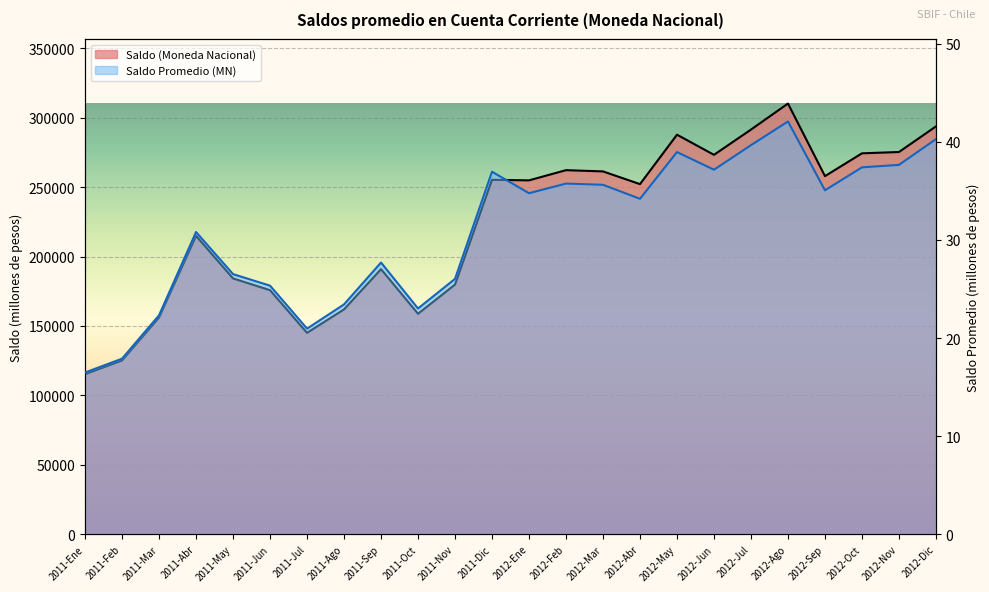

Reading right to left, transcribe all the data shown in this chart.

Saldo (Moneda Nacional): 2012-Dic=293777.4	2012-Nov=275342.3	2012-Oct=274395.7	2012-Sep=257965.9	2012-Ago=310259.2	2012-Jul=291496.9	2012-Jun=273308.7	2012-May=287813.8	2012-Abr=252199.1	2012-Mar=261363.1	2012-Feb=262267.3	2012-Ene=254914.7	2011-Dic=255315.1	2011-Nov=179834.7	2011-Oct=158820.5	2011-Sep=190930.8	2011-Ago=161970.5	2011-Jul=145062.7	2011-Jun=175804.6	2011-May=184272.1	2011-Abr=214932.0	2011-Mar=156139.1	2011-Feb=125195.6	2011-Ene=115305.5
Saldo Promedio (Moneda Nacional): 2012-Dic=40.3	2012-Nov=37.7	2012-Oct=37.4	2012-Sep=35.1	2012-Ago=42.1	2012-Jul=39.7	2012-Jun=37.2	2012-May=39.0	2012-Abr=34.2	2012-Mar=35.6	2012-Feb=35.8	2012-Ene=34.8	2011-Dic=37.0	2011-Nov=26.0	2011-Oct=23.0	2011-Sep=27.7	2011-Ago=23.4	2011-Jul=21.0	2011-Jun=25.3	2011-May=26.5	2011-Abr=30.8	2011-Mar=22.3	2011-Feb=17.9	2011-Ene=16.5